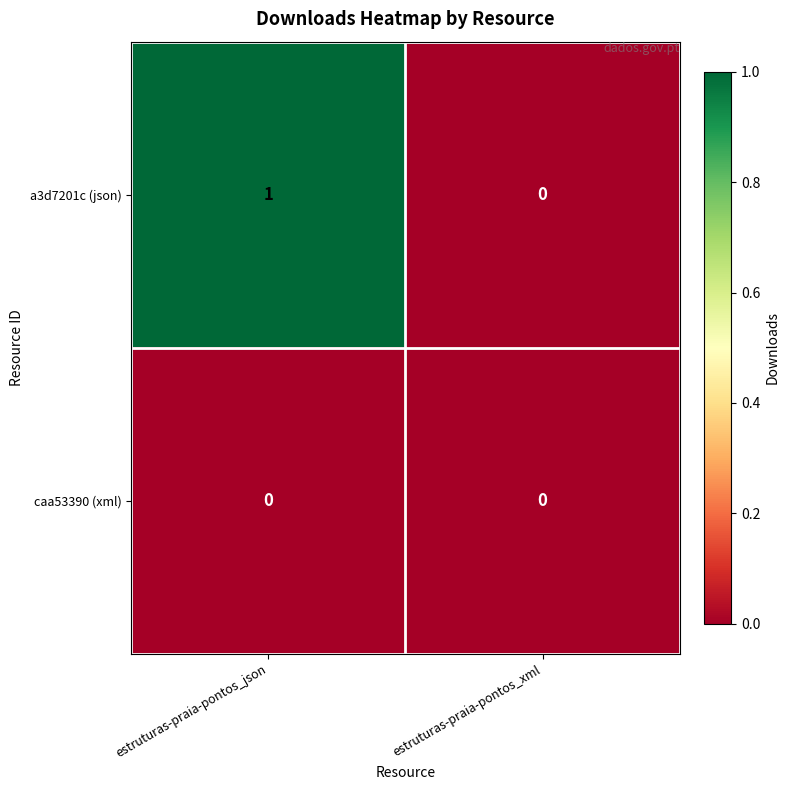

Count the number of data series in this chart.

2